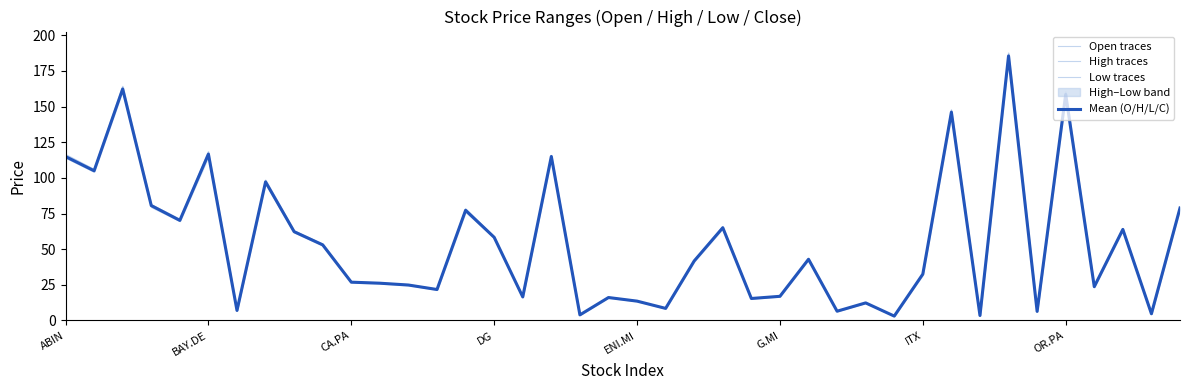

Reading left to right, list all the values displayed in this chart.

Open traces: 114.5	105.0	162.0	80.8	69.9	117.6	7.1	97.6	62.6	52.7	27.0	26.0	24.7	21.7	77.8	58.4	16.5	115.4	4.0	16.1	13.6	8.5	41.4	65.1	15.4	17.0	42.8	6.5	12.3	3.1	32.9	147.7	3.4	184.3	6.4	159.3	23.9	64.4	4.7	78.8
High traces: 116.5	106.0	164.2	81.4	71.1	118.5	7.1	98.5	62.9	53.7	27.3	26.4	25.2	22.0	78.4	58.6	16.7	115.8	4.0	16.4	13.8	8.7	42.4	65.8	15.6	17.1	43.5	6.6	12.4	3.1	33.0	147.7	3.6	187.7	6.5	160.4	24.0	64.4	4.8	79.8
Low traces: 114.2	104.2	161.3	79.6	69.7	114.8	7.0	96.0	61.7	52.5	26.6	26.0	24.6	21.5	76.2	58.0	16.4	113.9	3.9	16.0	13.5	8.4	41.4	64.5	15.3	16.8	42.6	6.5	12.2	3.1	32.0	144.2	3.4	184.1	6.3	156.8	23.4	63.2	4.7	78.2
Mean (O/H/L/C): 115.0	105.0	162.4	80.6	70.2	116.7	7.0	97.2	62.3	53.0	26.9	26.2	24.9	21.7	77.3	58.4	16.5	115.0	3.9	16.1	13.6	8.5	41.8	65.1	15.4	17.0	43.0	6.5	12.3	3.1	32.5	146.1	3.5	185.6	6.4	158.6	23.7	63.9	4.7	78.9